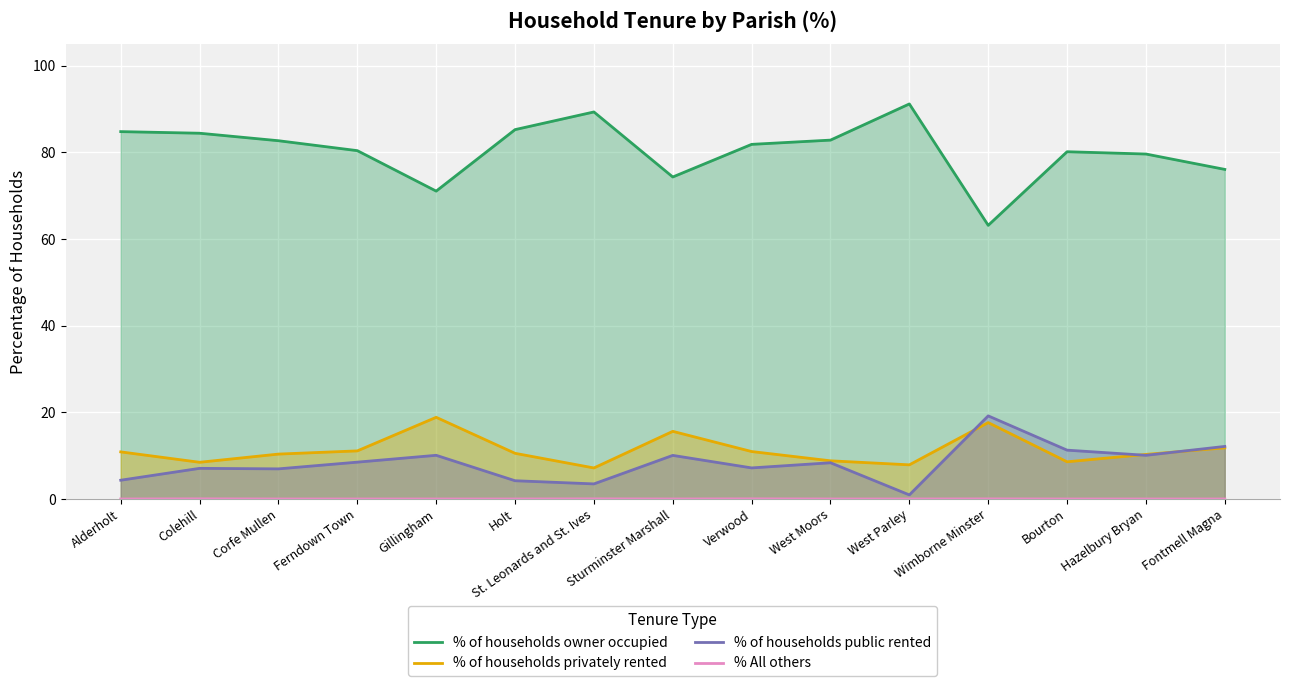

How many data points in % of households owner occupied are less than 81?

7